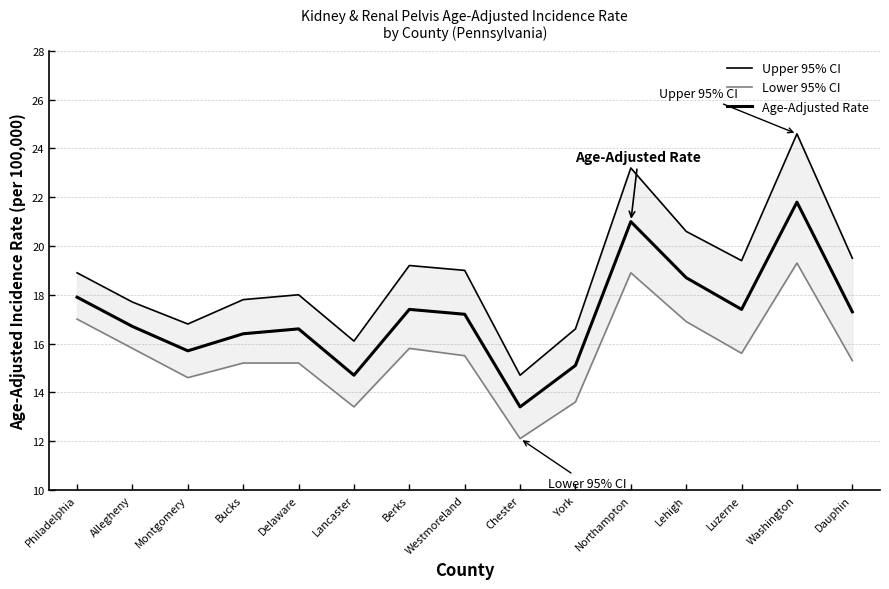

How many lines are shown in the chart?

3